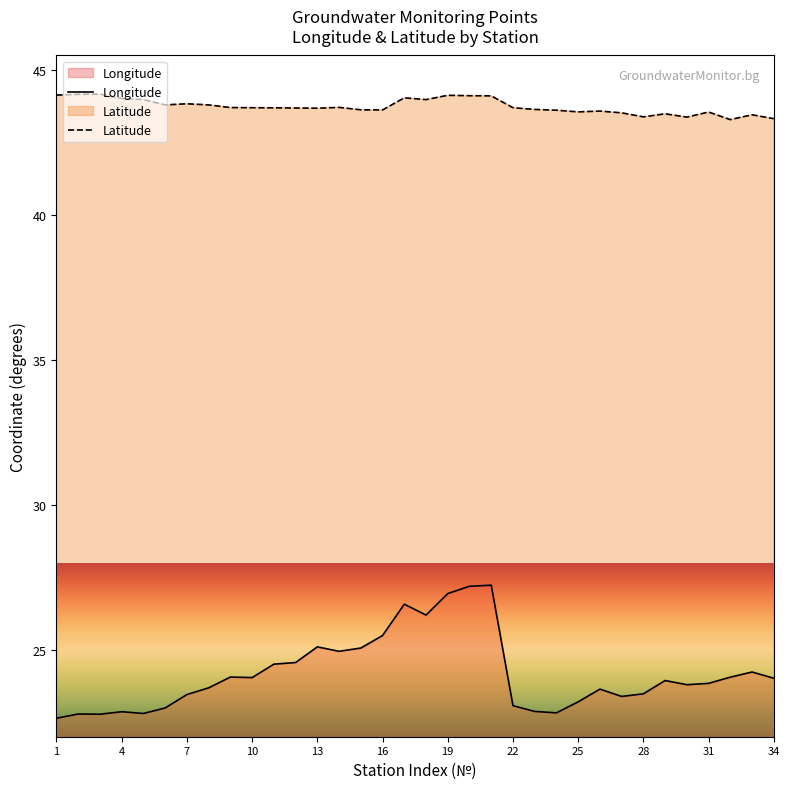

Rank the series by their average value, from highest to lowest.

Latitude, Longitude